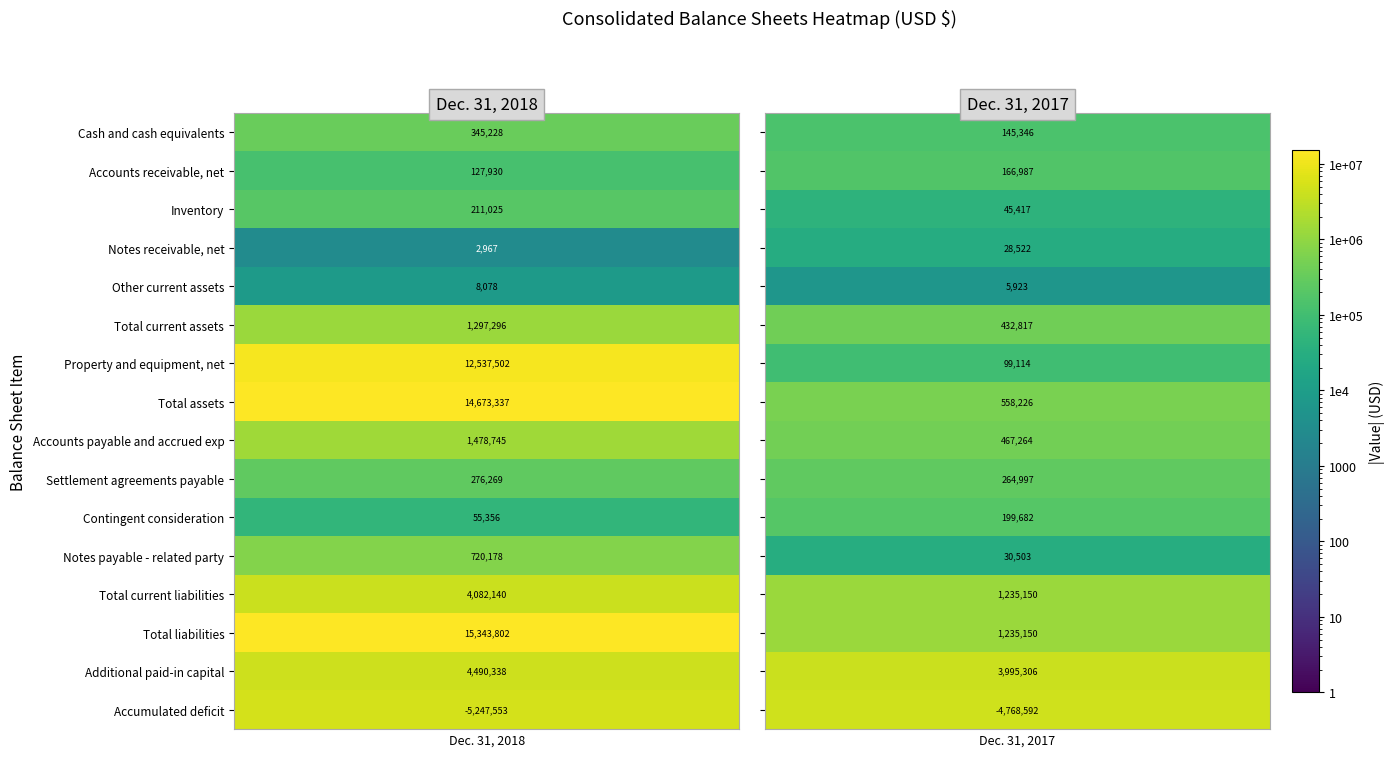

Is the value of Total current assets at 1 greater than the value of Property and equipment, net at 1?

Yes